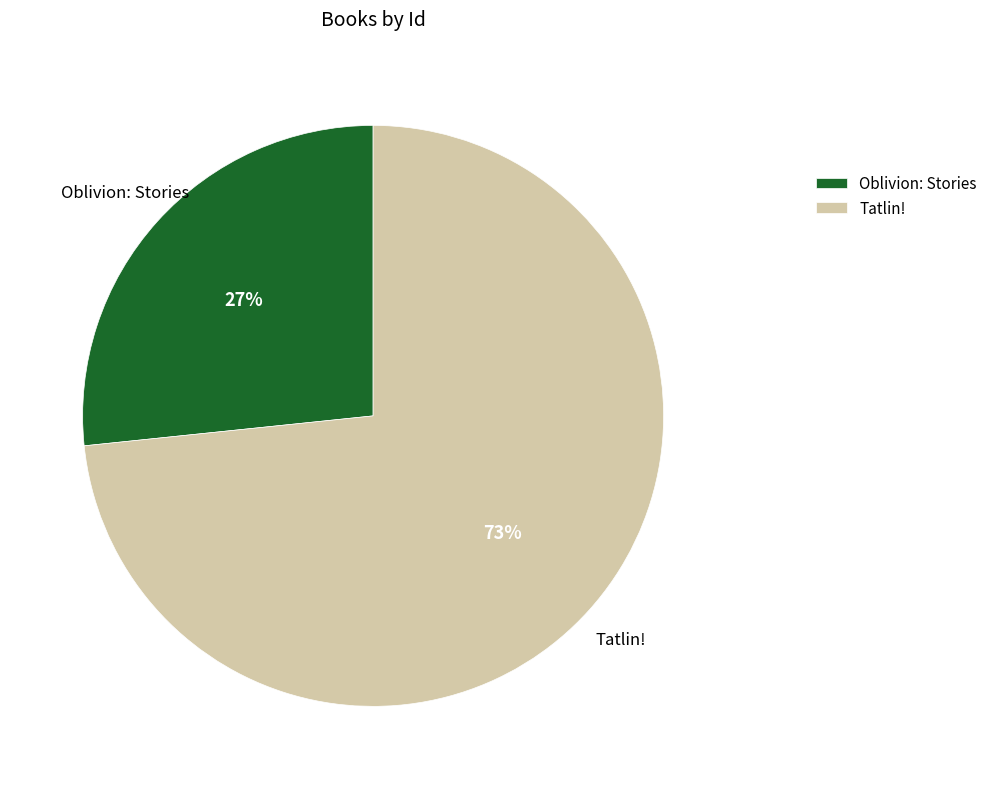

To the nearest percent, what is the average slice percentage?

50%